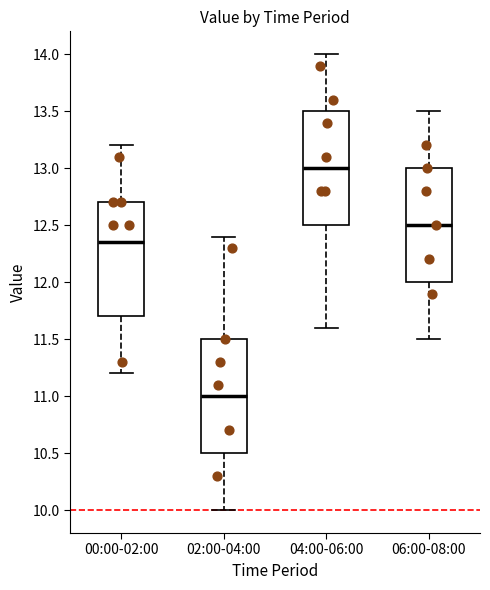

Reading left to right, read every box against the y-axis: the position of its median line, the range the box covers, and the ends of its whiskers. The values are not printed on the chart, so give them approximately, as read against the axis.

00:00-02:00: median 12.35, box 11.70 to 12.70, whiskers 11.20 to 13.20
02:00-04:00: median 11.00, box 10.50 to 11.50, whiskers 10.00 to 12.40
04:00-06:00: median 13.00, box 12.50 to 13.50, whiskers 11.60 to 14.00
06:00-08:00: median 12.50, box 12.00 to 13.00, whiskers 11.50 to 13.50